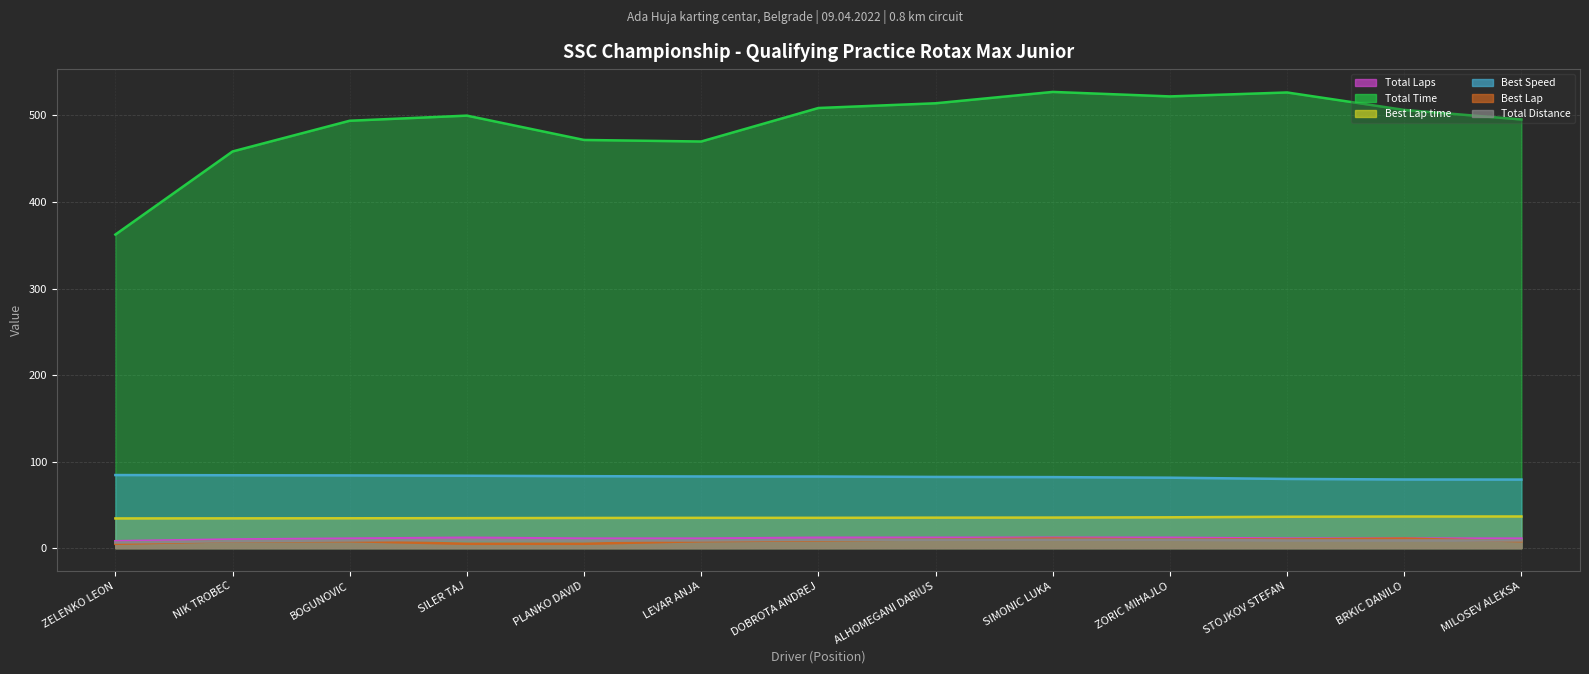

Where is the first local maximum for Best Lap (line)?

SIMONIC LUKA